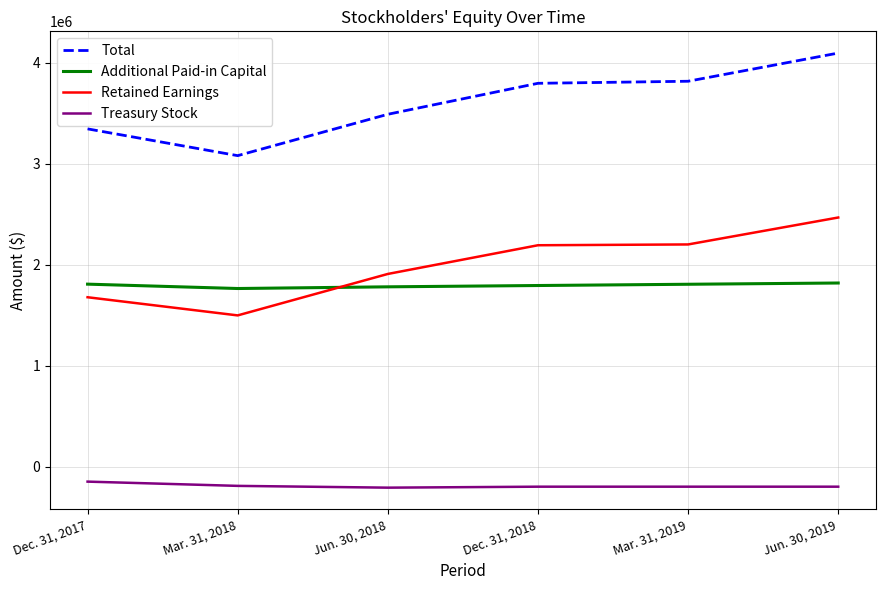

At which label is Retained Earnings closest to 1984736?

Jun. 30, 2018